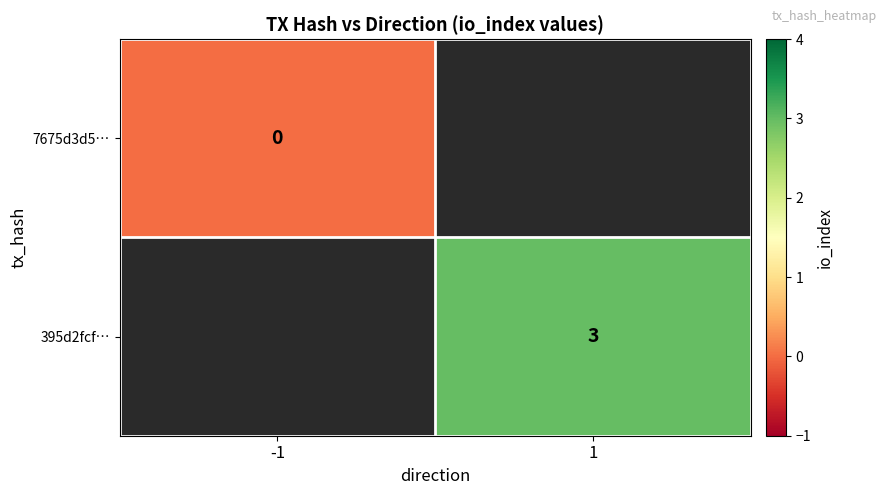

Is the value of 395d2fcf… at 1 greater than the value of 7675d3d5… at -1?

Yes